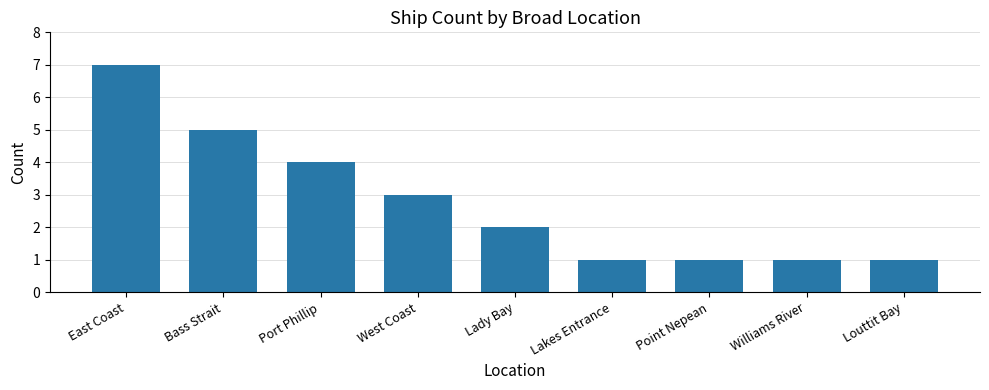

What is the label of the 8th bar from the left?

Williams River